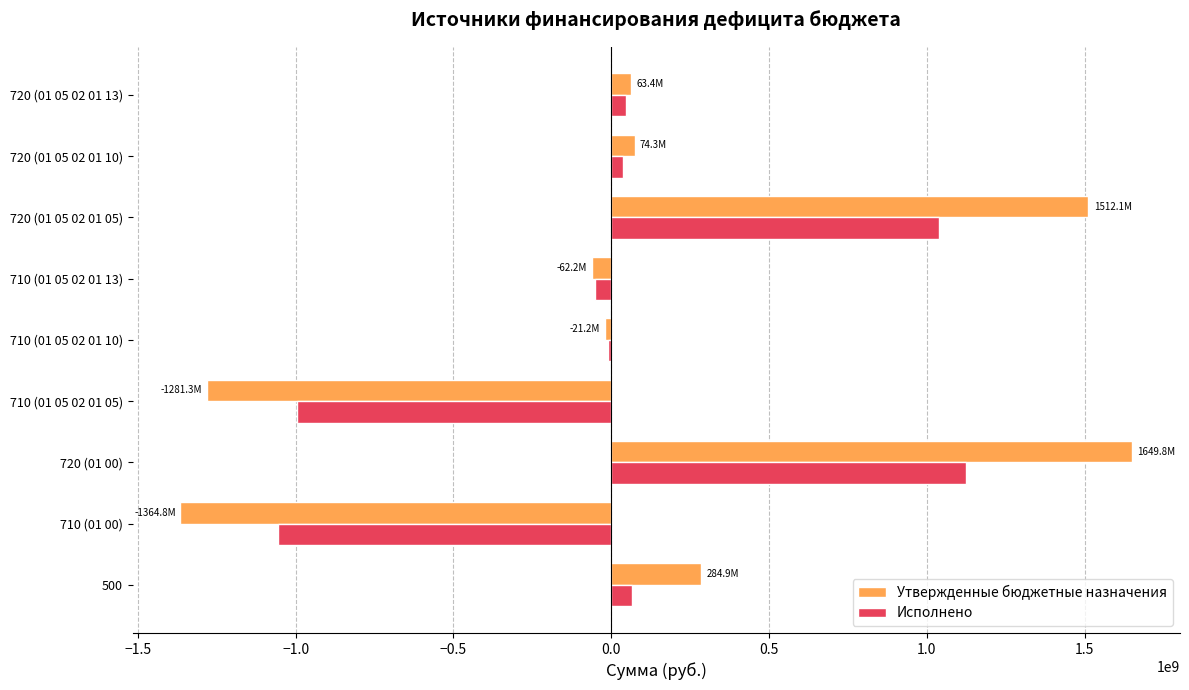

What are all the series names shown in the legend?

Утвержденные бюджетные назначения, Исполнено